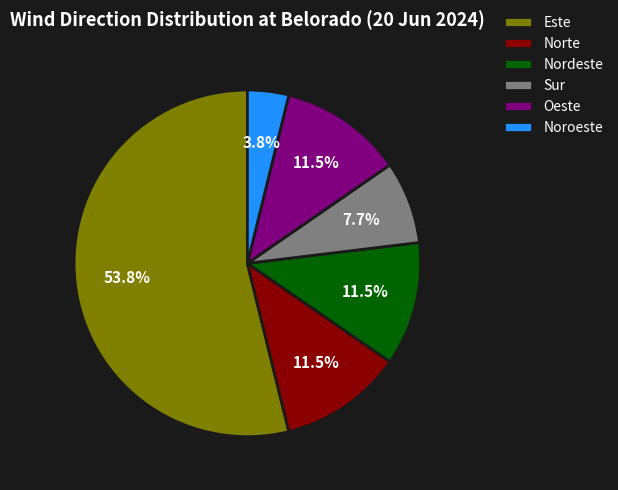

True or false: Noroeste accounts for 4% of the total.

True